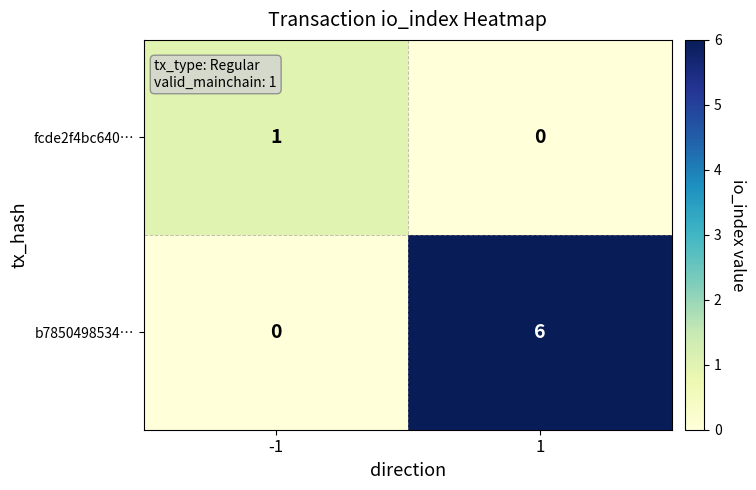

List the series in order of their overall mean, lowest first.

fcde2f4bc640…, b7850498534…